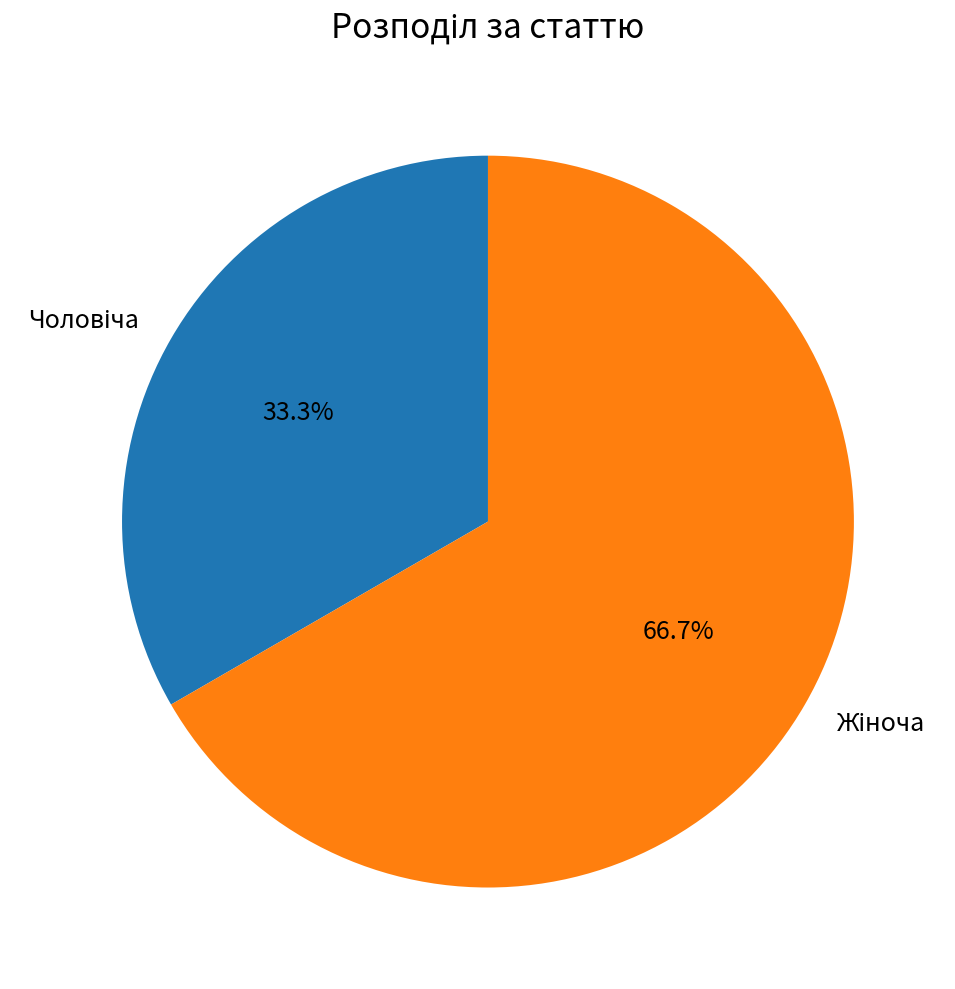

Is there any slice that represents more than half of the pie?

Yes